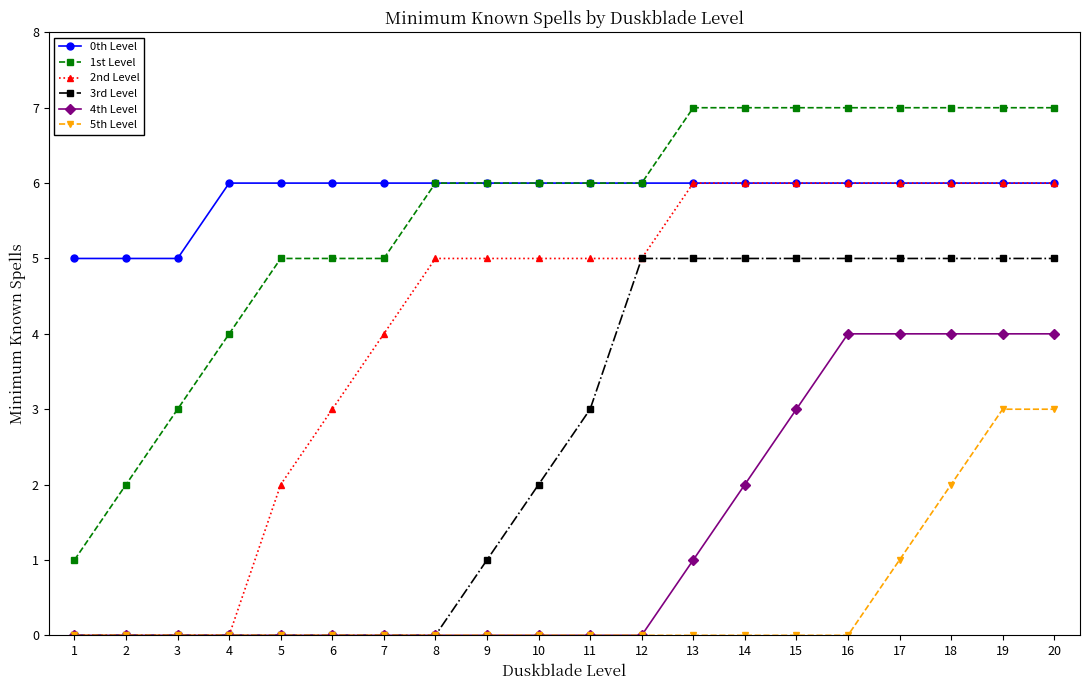

The value of 4th Level at 2 is 1. True or false?

False